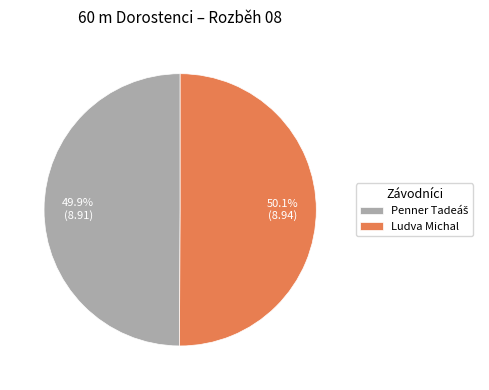

How many slices are in this pie chart?

2